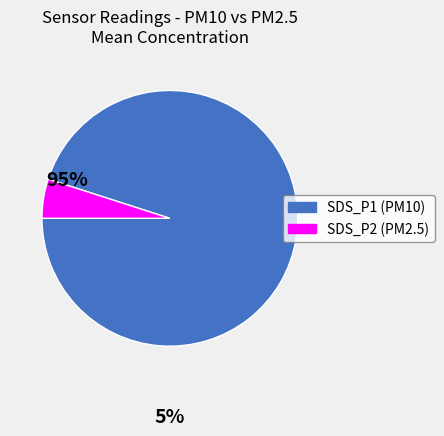

Rank the categories by value from highest to lowest.

SDS_P1, SDS_P2